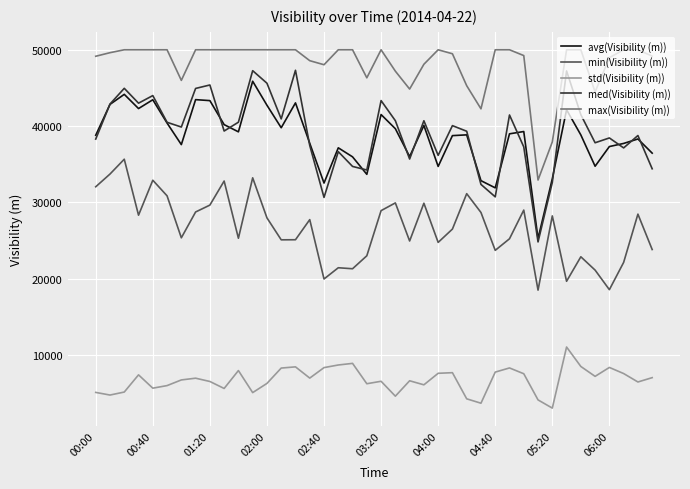

Which series has the largest range (max minus min)?

med(Visibility (m))